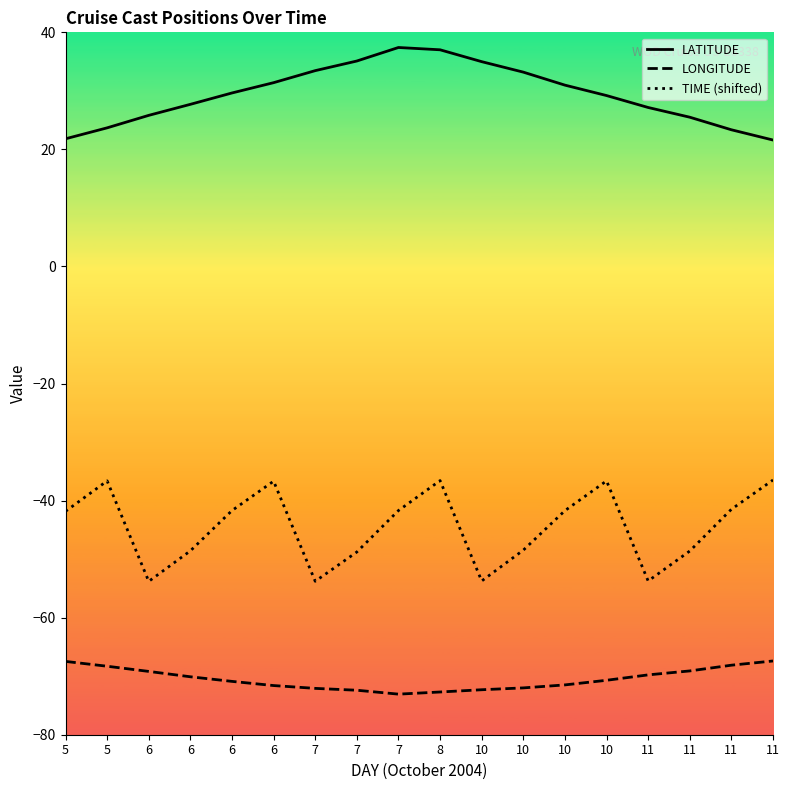

What are all the series names shown in the legend?

LATITUDE, LONGITUDE, TIME (shifted)